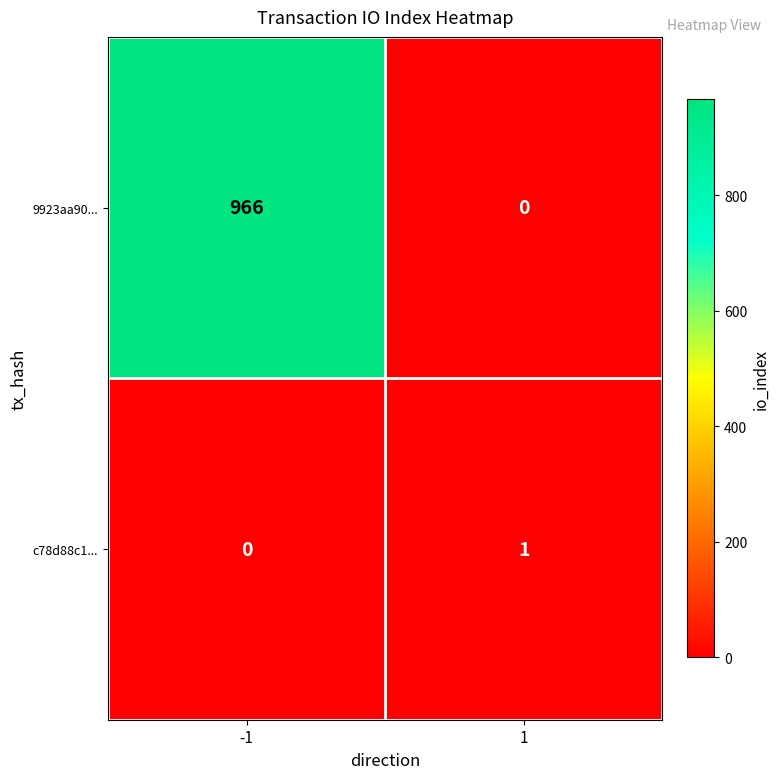

What is the maximum value shown in the chart?

966